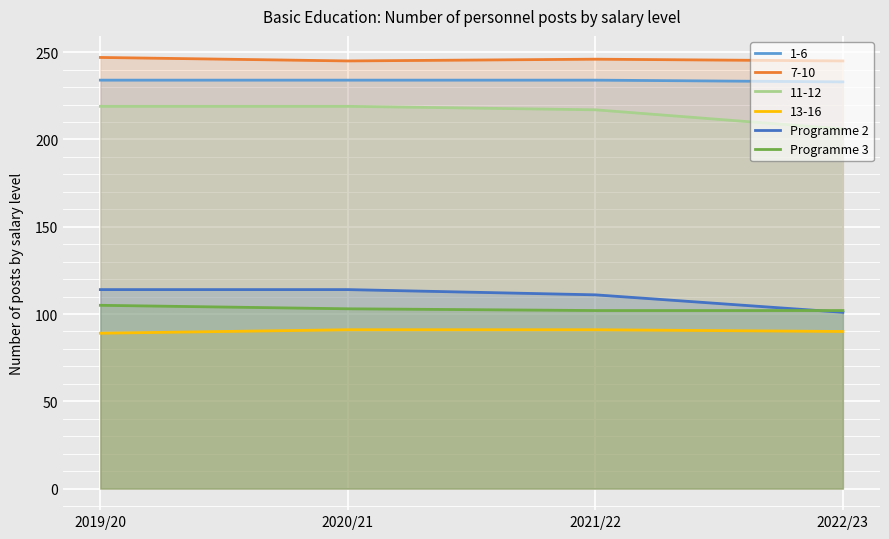

What is the value of the Programme 3 point at the 1st from the left?

105